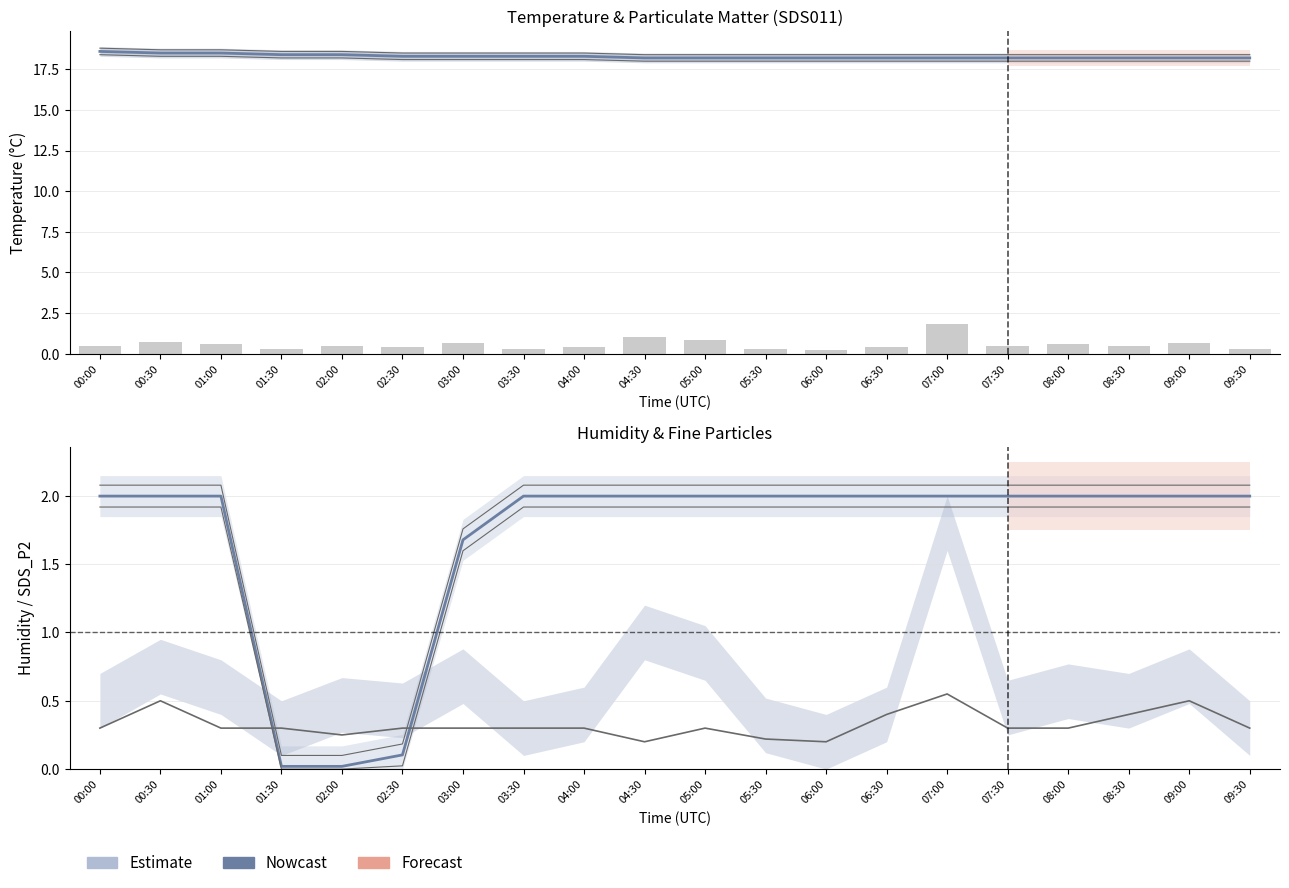

Are the bars grouped side by side (vs. stacked)?

Yes